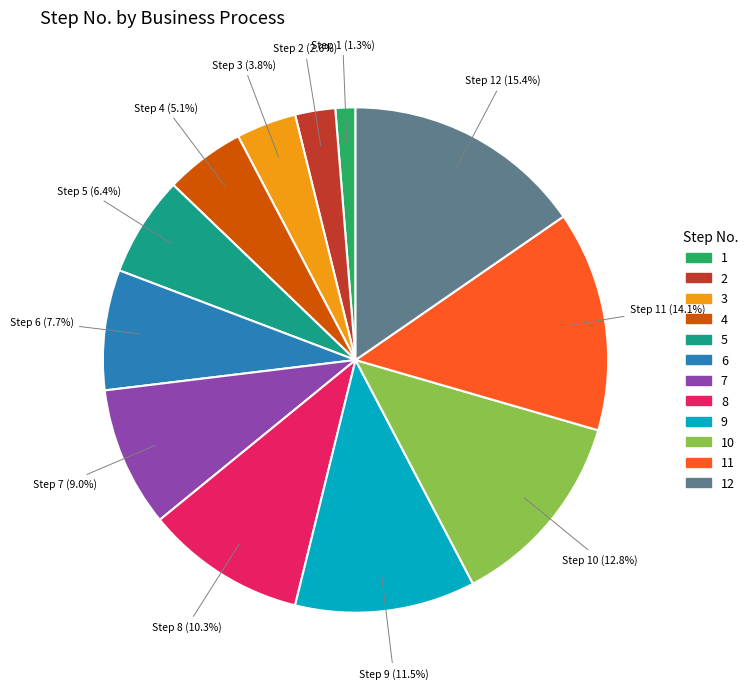

Is there any slice that represents more than half of the pie?

No